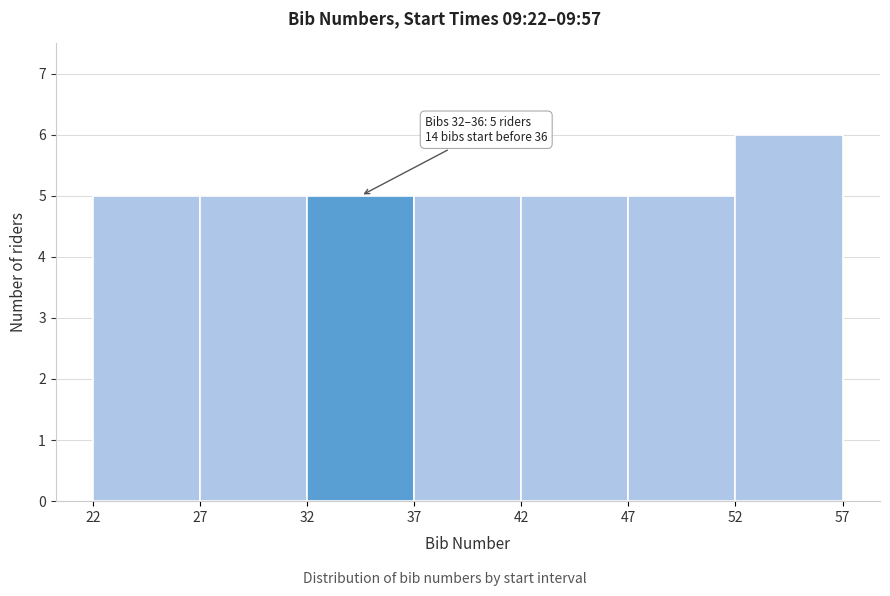

Over which range of the x-axis is the bar tallest?

52 to 57